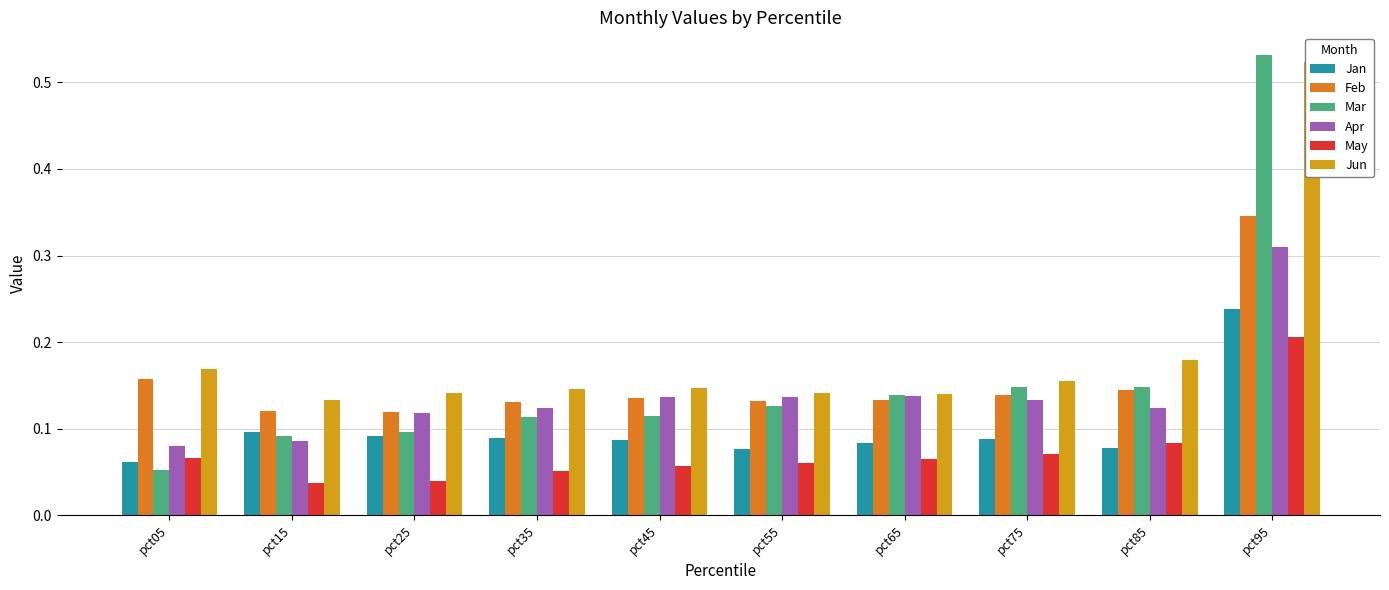

What is the highest value of the May series?

0.2